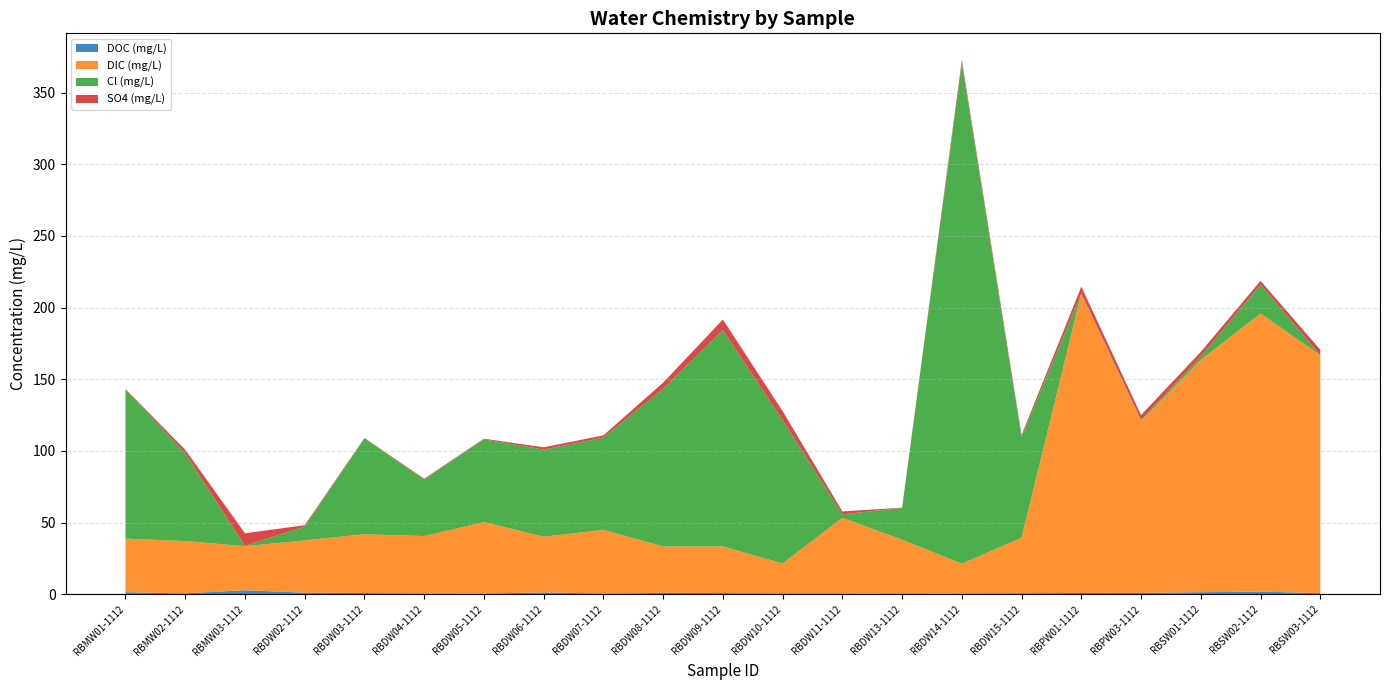

Reading right to left, extract all data points from this chart.

DOC (mg/L): RBSW03-1112=0.8	RBSW02-1112=1.9	RBSW01-1112=1.5	RBPW03-1112=1.0	RBPW01-1112=1.0	RBDW15-1112=0.8	RBDW14-1112=0.7	RBDW13-1112=0.0	RBDW11-1112=0.7	RBDW10-1112=0.7	RBDW09-1112=0.9	RBDW08-1112=1.1	RBDW07-1112=0.6	RBDW06-1112=1.4	RBDW05-1112=0.5	RBDW04-1112=0.7	RBDW03-1112=0.9	RBDW02-1112=1.1	RBMW03-1112=2.9	RBMW02-1112=0.7	RBMW01-1112=1.5
DIC (mg/L): RBSW03-1112=166.0	RBSW02-1112=194.0	RBSW01-1112=162.0	RBPW03-1112=120.0	RBPW01-1112=209.0	RBDW15-1112=38.7	RBDW14-1112=20.7	RBDW13-1112=38.1	RBDW11-1112=52.7	RBDW10-1112=20.9	RBDW09-1112=32.5	RBDW08-1112=32.4	RBDW07-1112=44.4	RBDW06-1112=38.8	RBDW05-1112=49.9	RBDW04-1112=40.0	RBDW03-1112=41.0	RBDW02-1112=36.5	RBMW03-1112=30.7	RBMW02-1112=36.5	RBMW01-1112=37.4
Cl (mg/L): RBSW03-1112=0.0	RBSW02-1112=20.2	RBSW01-1112=2.5	RBPW03-1112=0.8	RBPW01-1112=0.0	RBDW15-1112=70.1	RBDW14-1112=349.0	RBDW13-1112=22.2	RBDW11-1112=2.4	RBDW10-1112=100.0	RBDW09-1112=151.0	RBDW08-1112=110.0	RBDW07-1112=64.4	RBDW06-1112=60.8	RBDW05-1112=57.7	RBDW04-1112=39.4	RBDW03-1112=67.0	RBDW02-1112=9.6	RBMW03-1112=0.3	RBMW02-1112=61.2	RBMW01-1112=104.0
SO4 (mg/L): RBSW03-1112=3.8	RBSW02-1112=2.5	RBSW01-1112=3.2	RBPW03-1112=3.3	RBPW01-1112=4.6	RBDW15-1112=1.4	RBDW14-1112=2.3	RBDW13-1112=0.1	RBDW11-1112=2.0	RBDW10-1112=6.2	RBDW09-1112=7.3	RBDW08-1112=4.2	RBDW07-1112=1.5	RBDW06-1112=1.6	RBDW05-1112=0.5	RBDW04-1112=0.6	RBDW03-1112=0.2	RBDW02-1112=1.0	RBMW03-1112=8.7	RBMW02-1112=2.5	RBMW01-1112=0.4